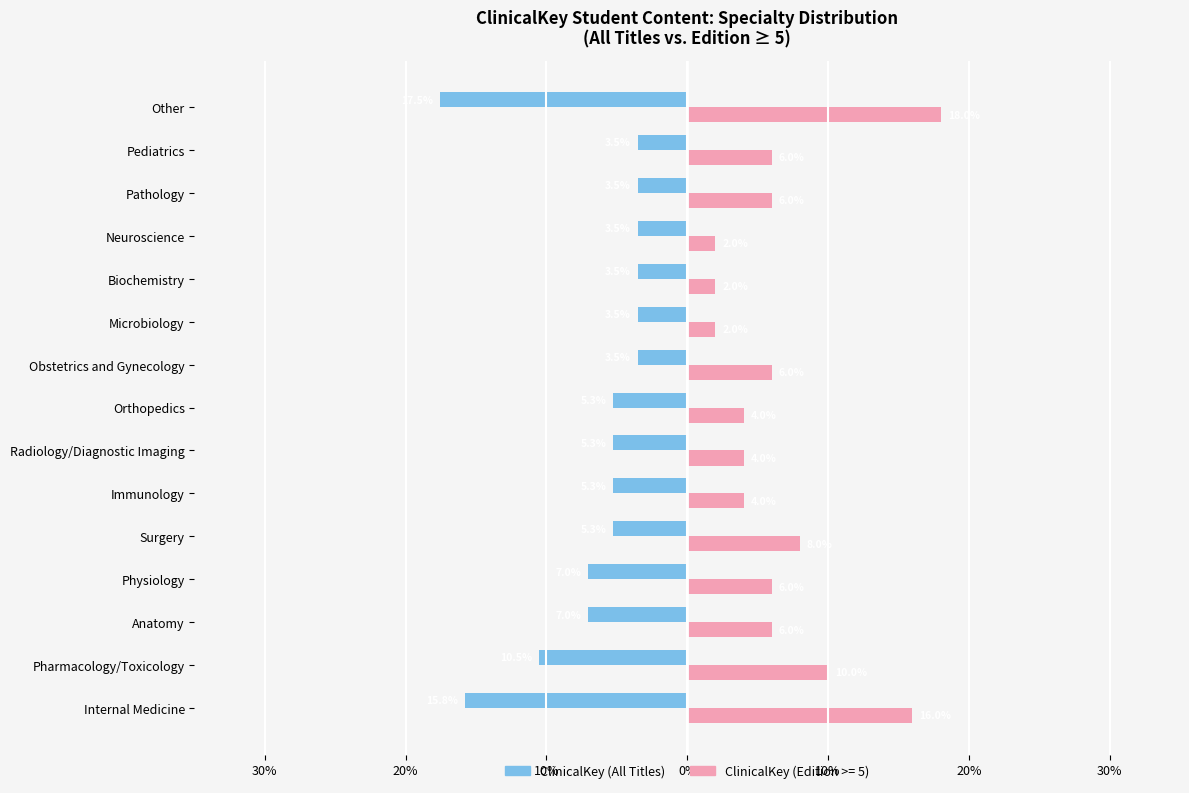

What are all the series names shown in the legend?

ClinicalKey (All Titles), ClinicalKey (Edition >= 5)